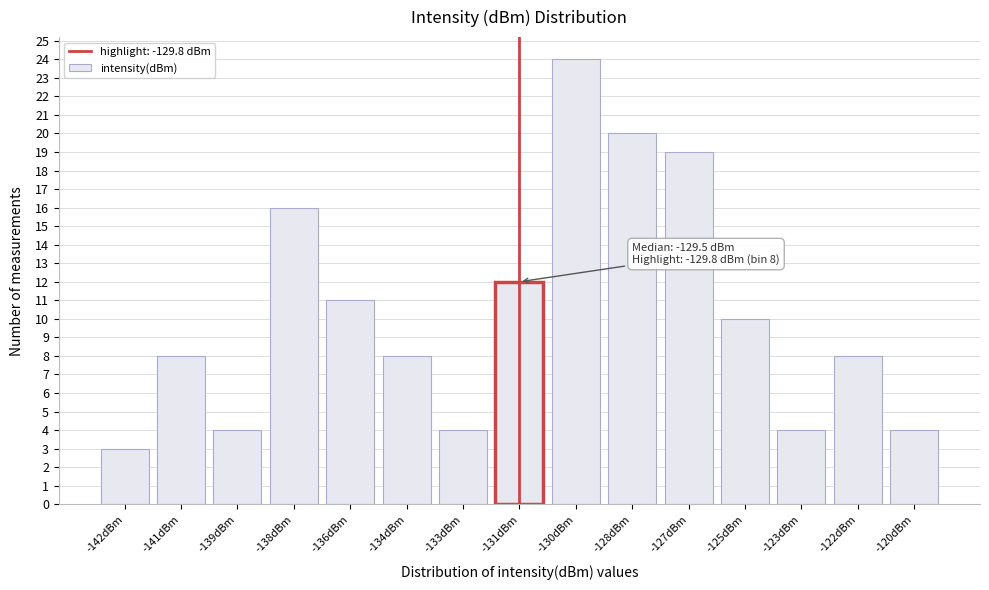

Reading right to left, transcribe all the data shown in this chart.

4	8	4	10	19	20	24	12	4	8	11	16	4	8	3